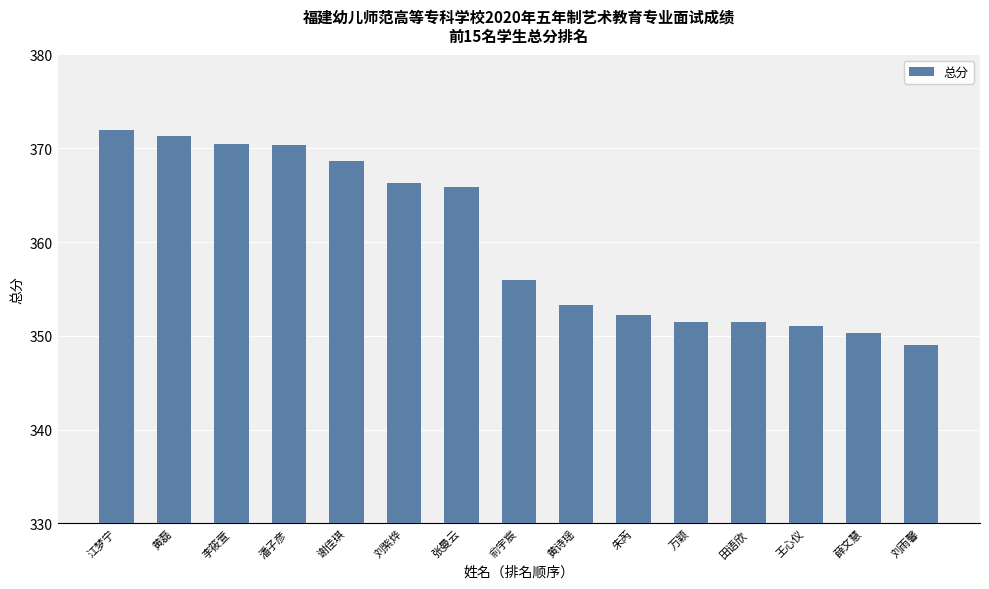

The chart shows a value of 483.0 at 谢佳琪. True or false?

False